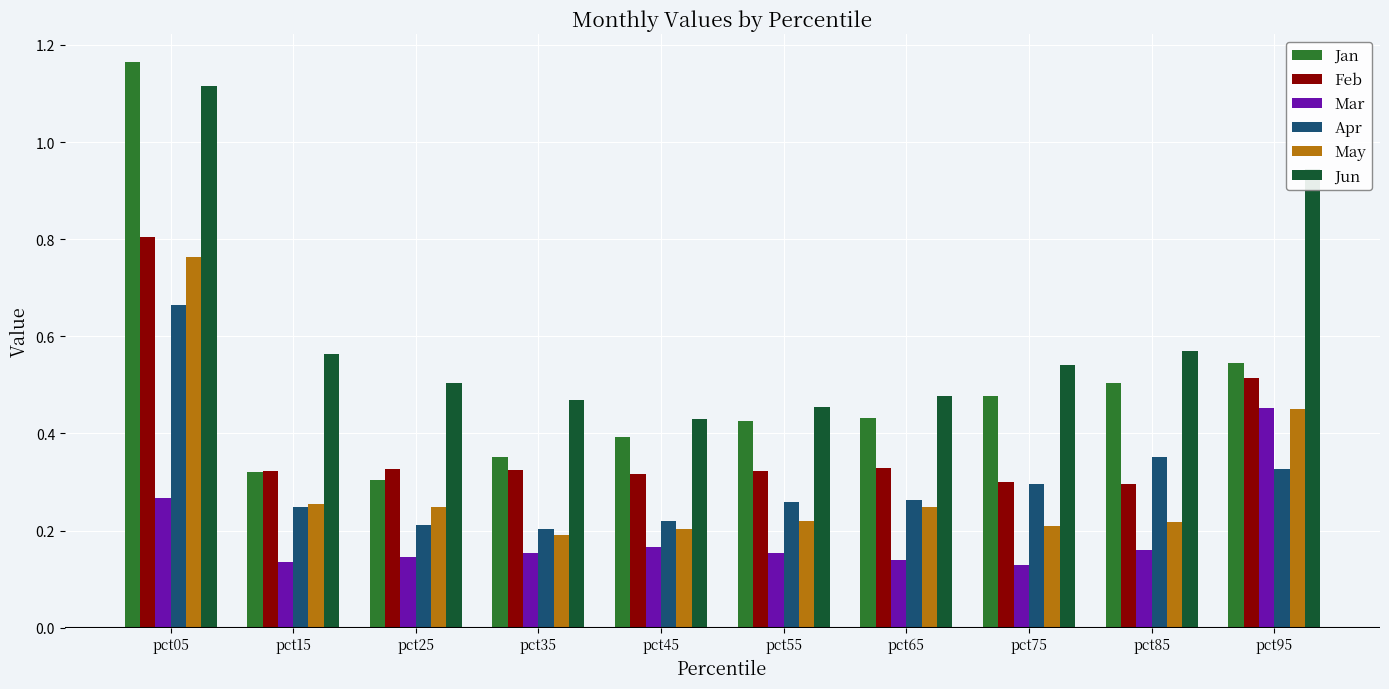

Which series has the largest total across all categories?

Jun